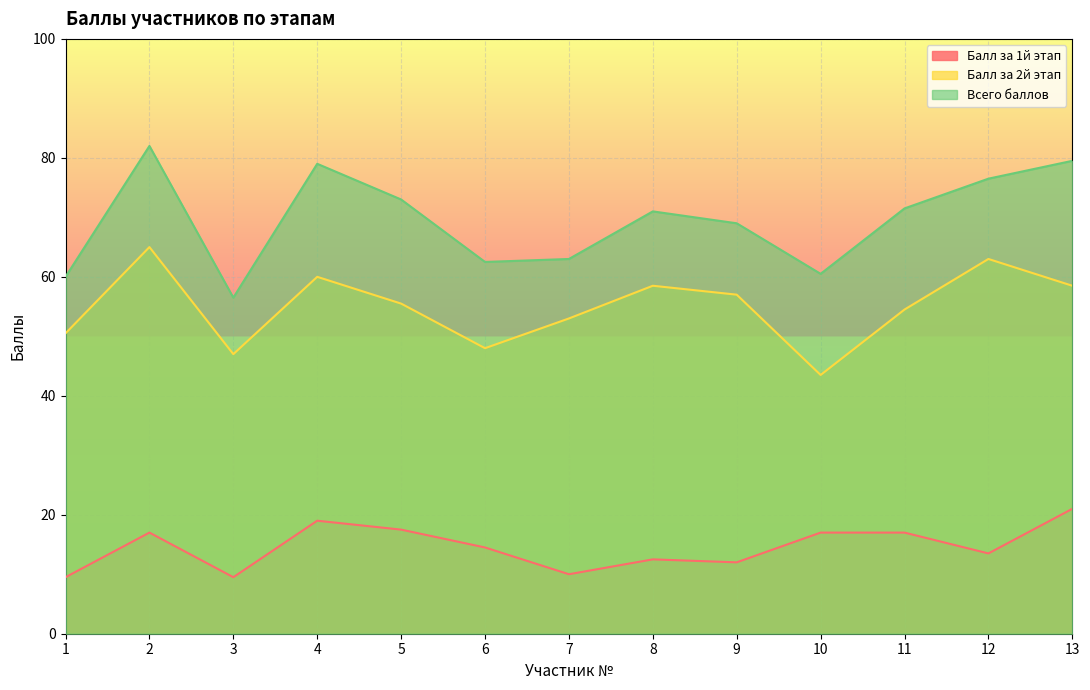

The Балл за 2й этап series shows 48.0 at 6. True or false?

True